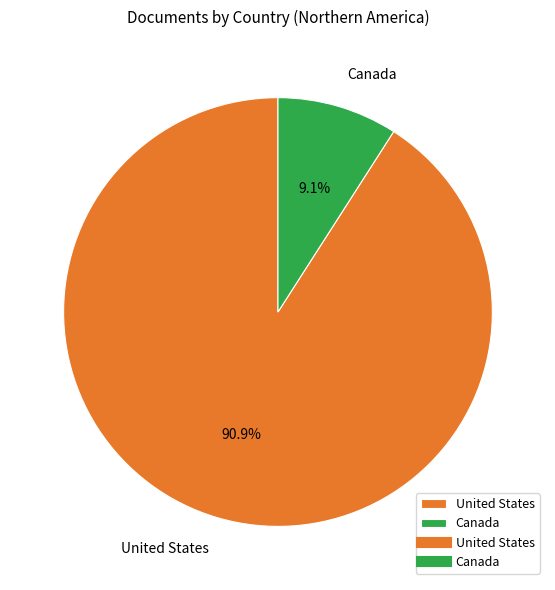

To the nearest percent, what is the difference between the largest and smallest slice percentages?

82%